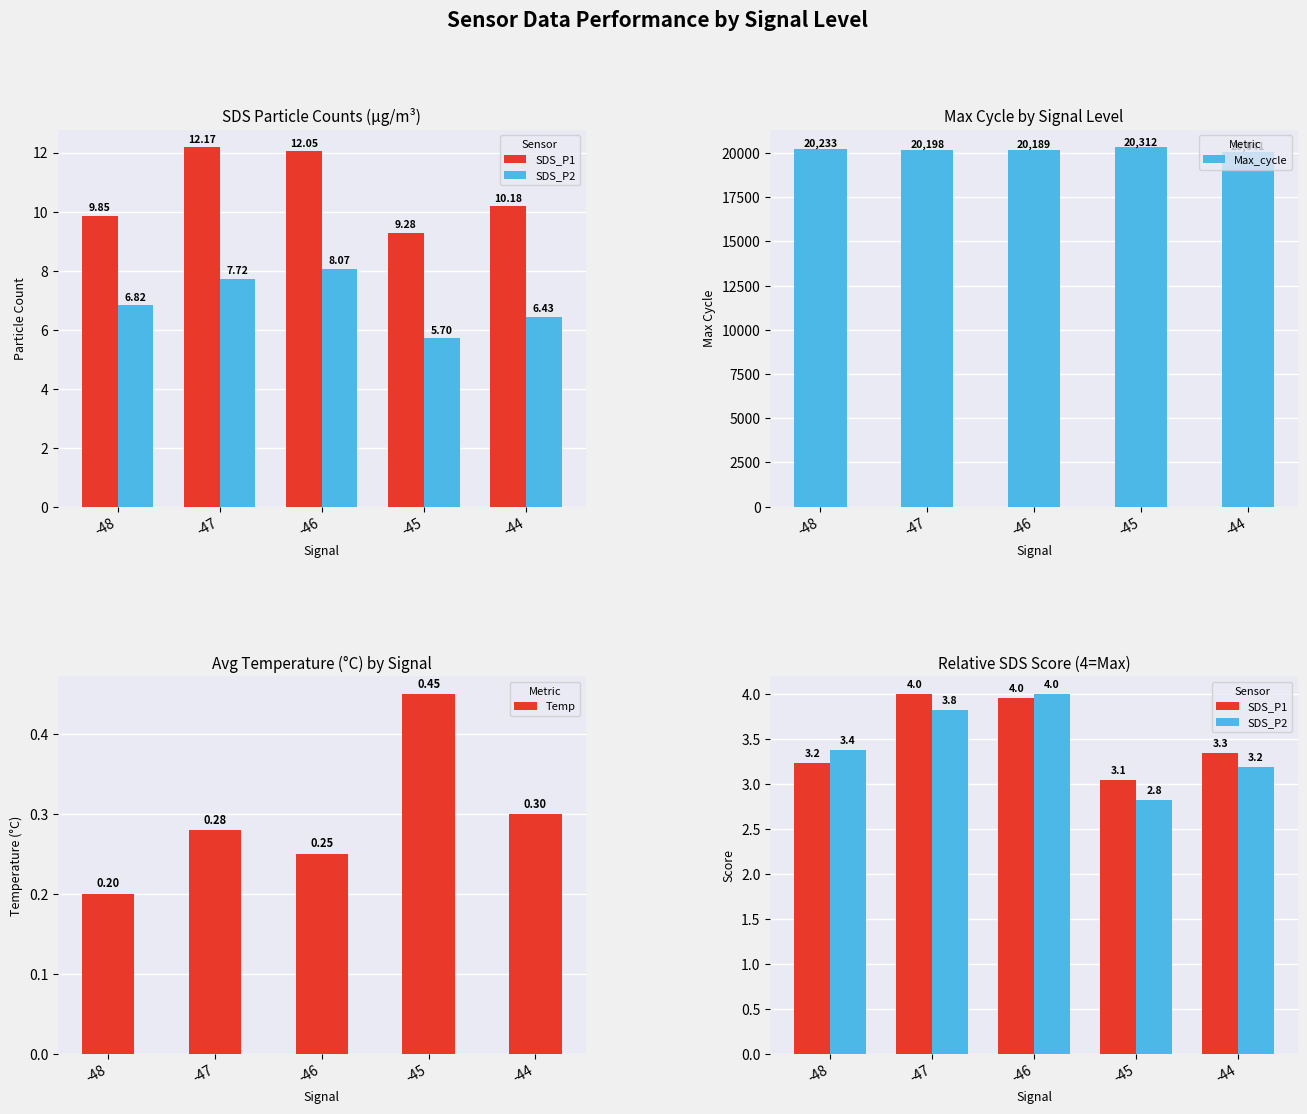

What is the value of the Max_cycle bar at the 3rd from the left?

20189